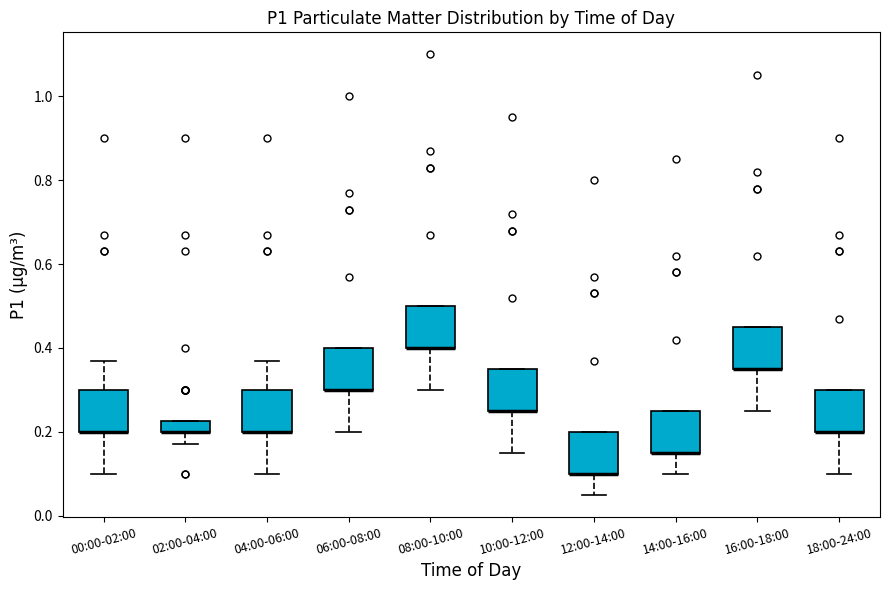

Where is the upper edge of the box for 02:00-04:00 on the y-axis? The values are not printed on the chart, so give them approximately, as read against the axis.

0.22